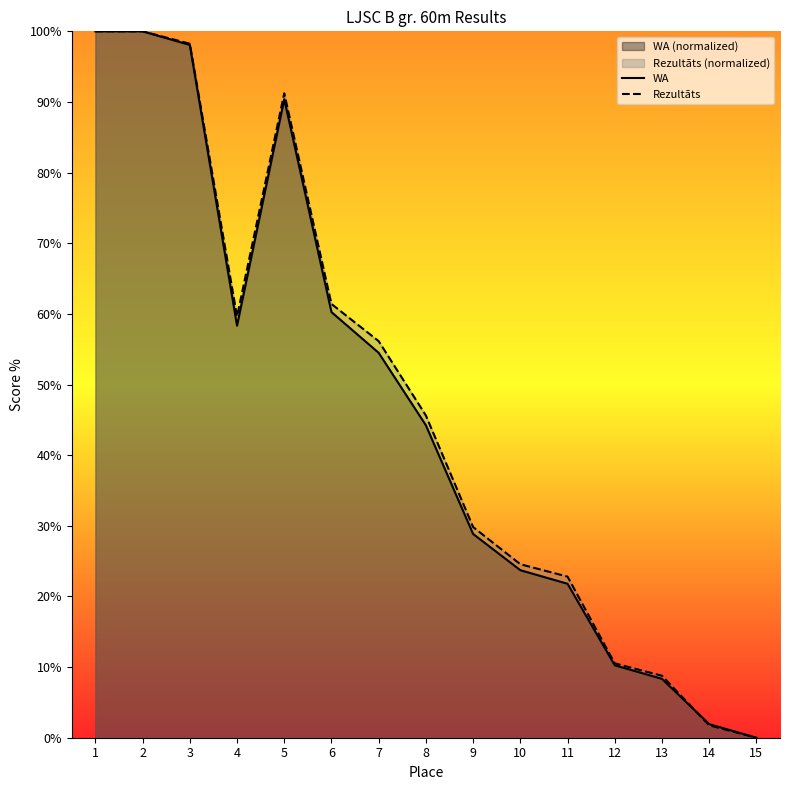

True or false: WA has more than 2 interior local peaks.

False